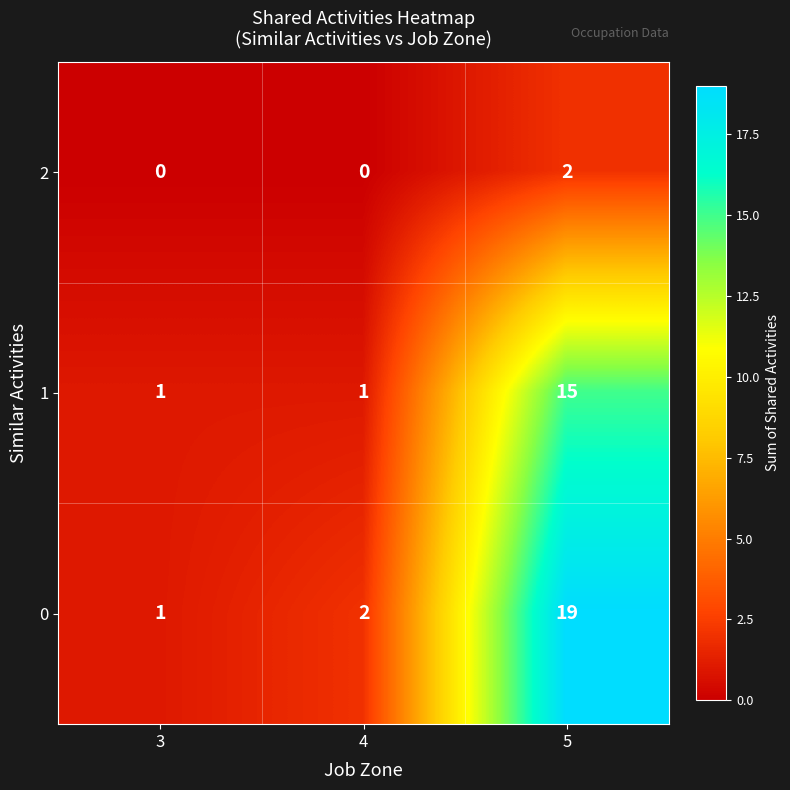

What is the difference between the maximum and minimum values in the 0 series?

18